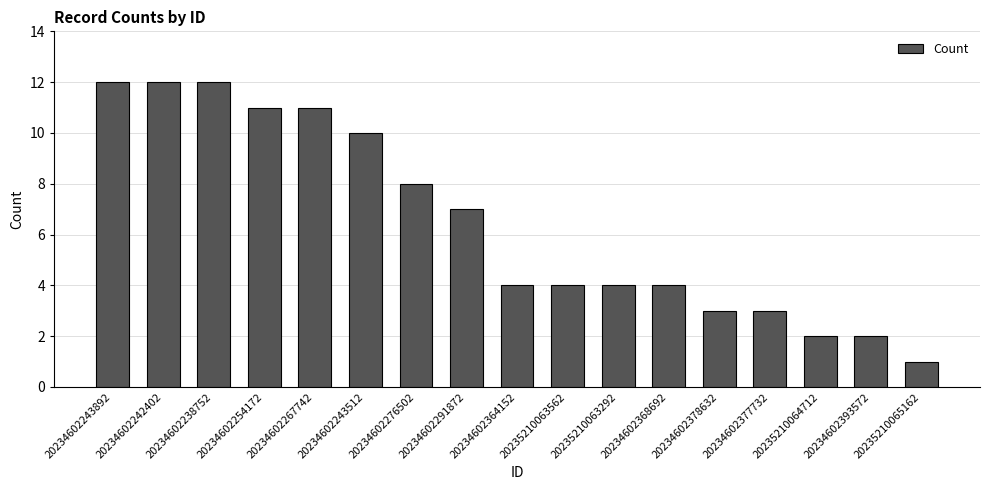

Count the number of data series in this chart.

1